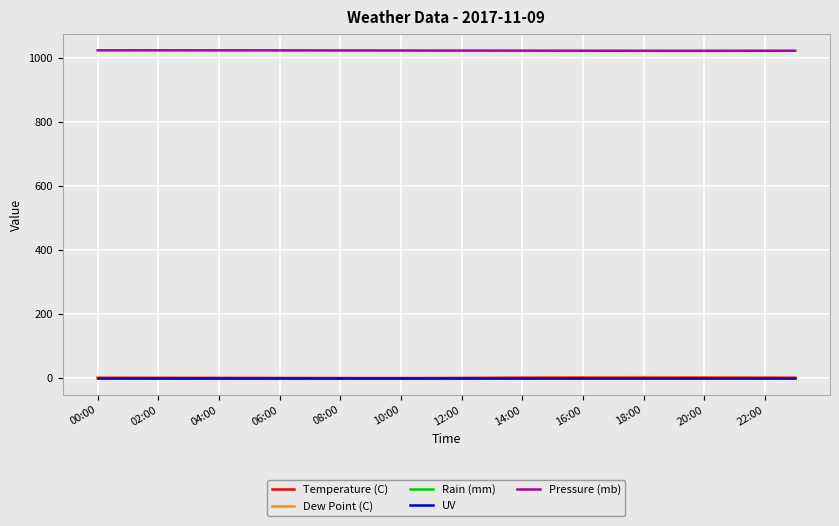

Is this an area chart (filled region under the line)?

No